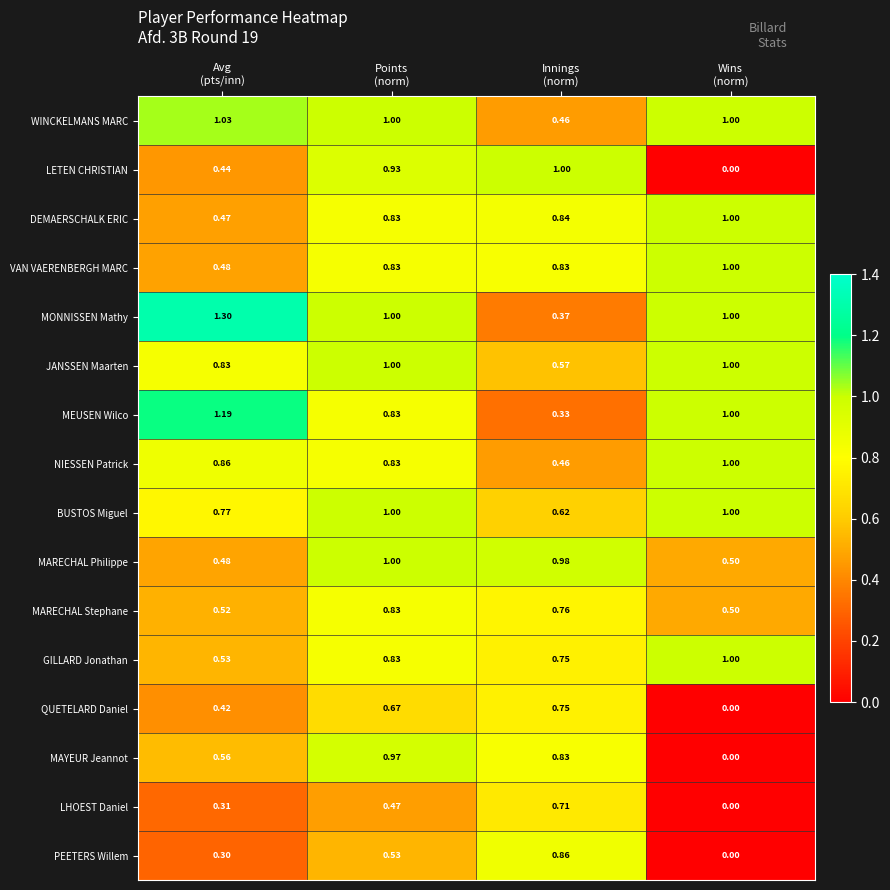

Which series has the largest range (max minus min)?

LETEN CHRISTIAN